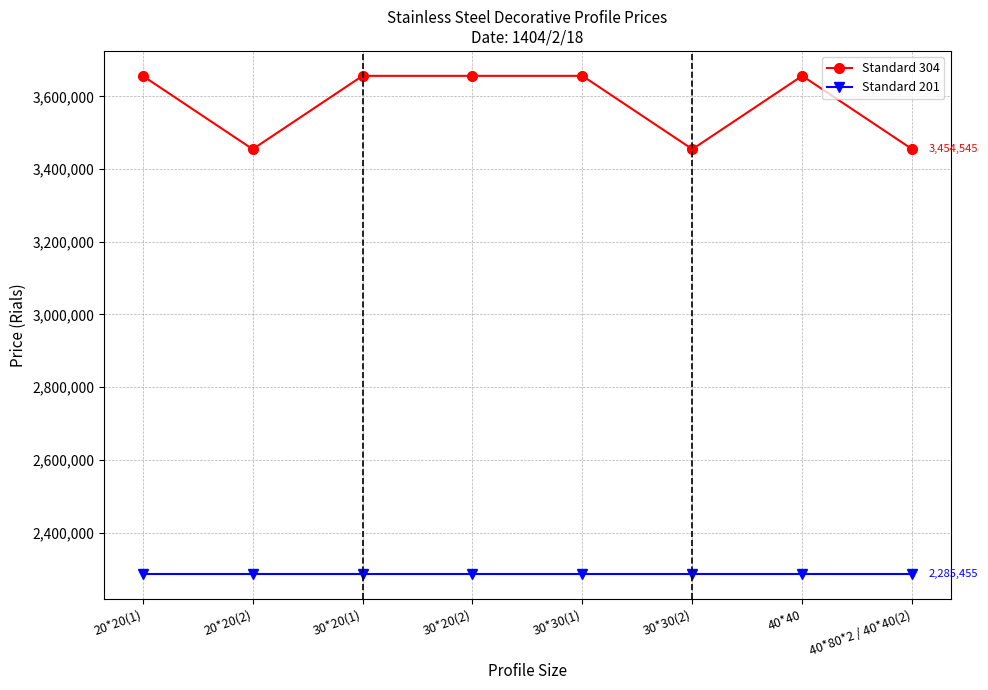

Which series has the largest range (max minus min)?

Standard 304